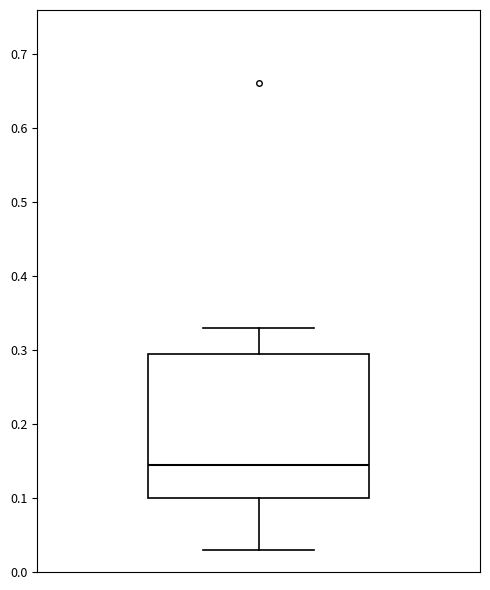

Transcribe this box plot: give where the median line is, the range the box spans, and where the two whiskers end, as read against the y-axis. The values are not printed on the chart, so give them approximately, as read against the axis.

median 0.15, box 0.10 to 0.29, whiskers 0.03 to 0.33